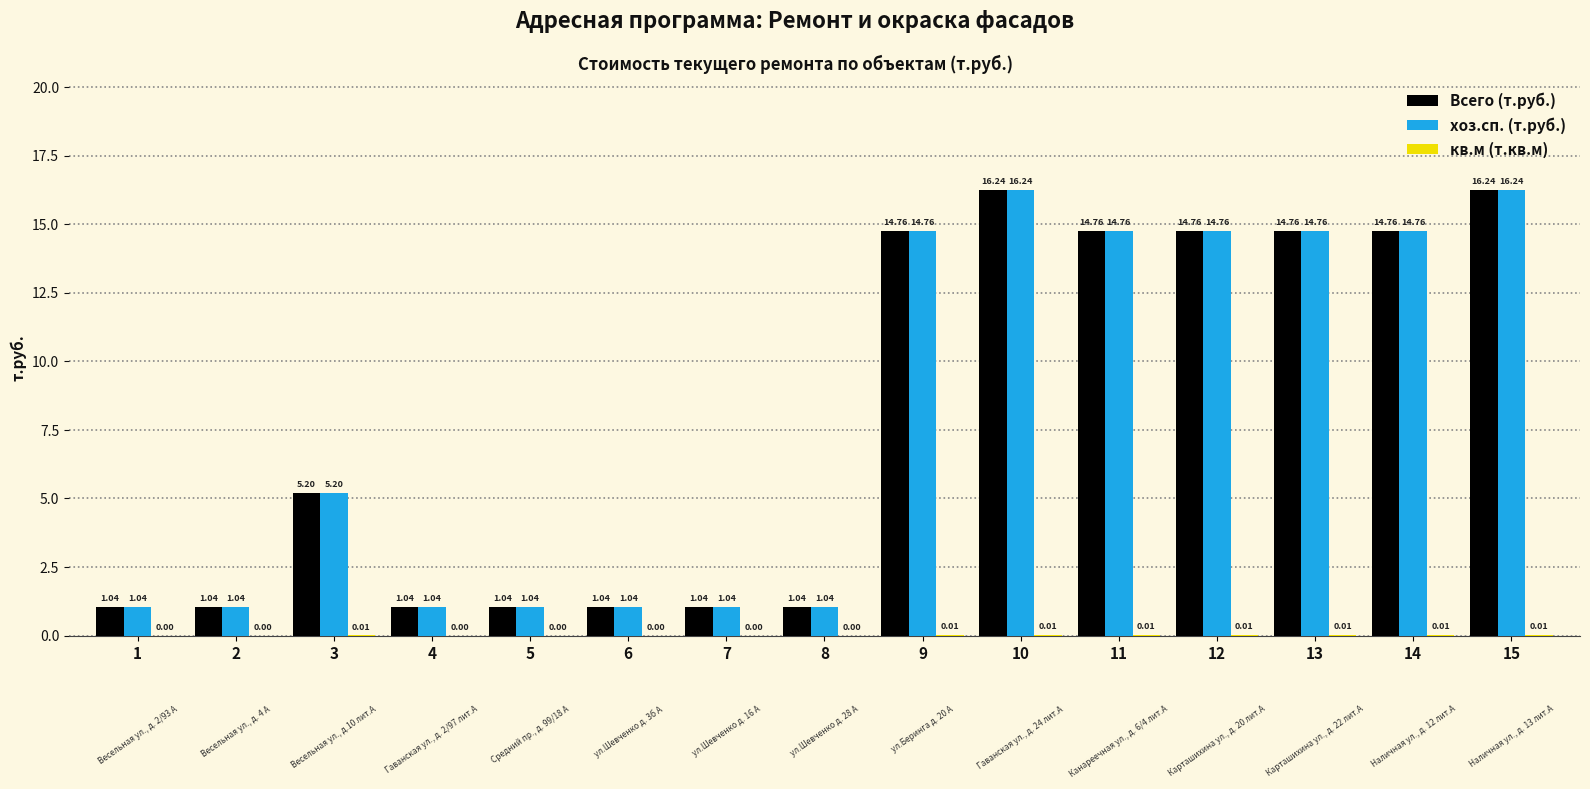

What is the sum of all хоз.сп. (т.руб.) values?

118.8